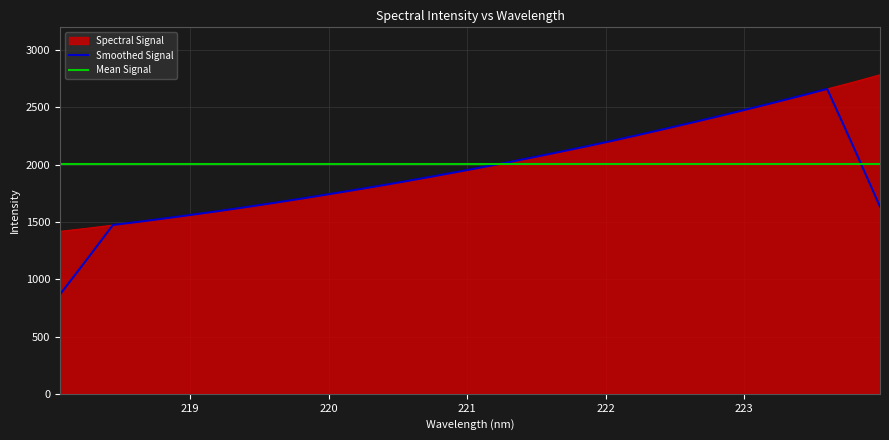

Which label corresponds to the smallest value in the chart?

218.0596